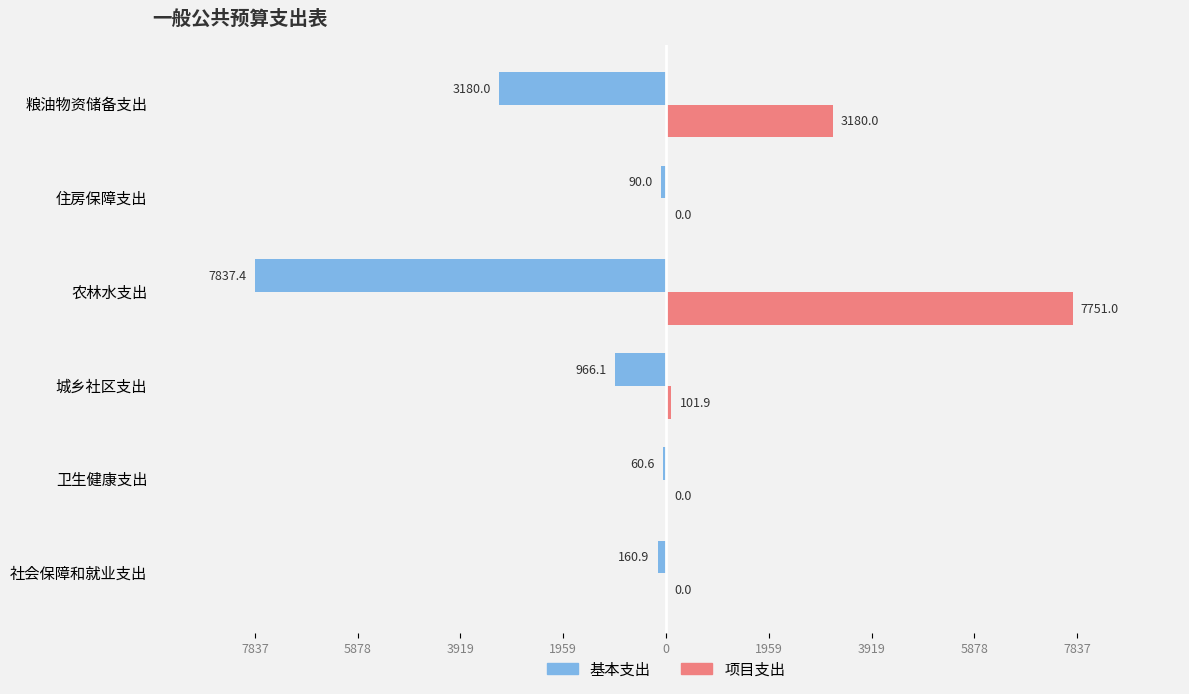

What are all the series names shown in the legend?

基本支出, 项目支出